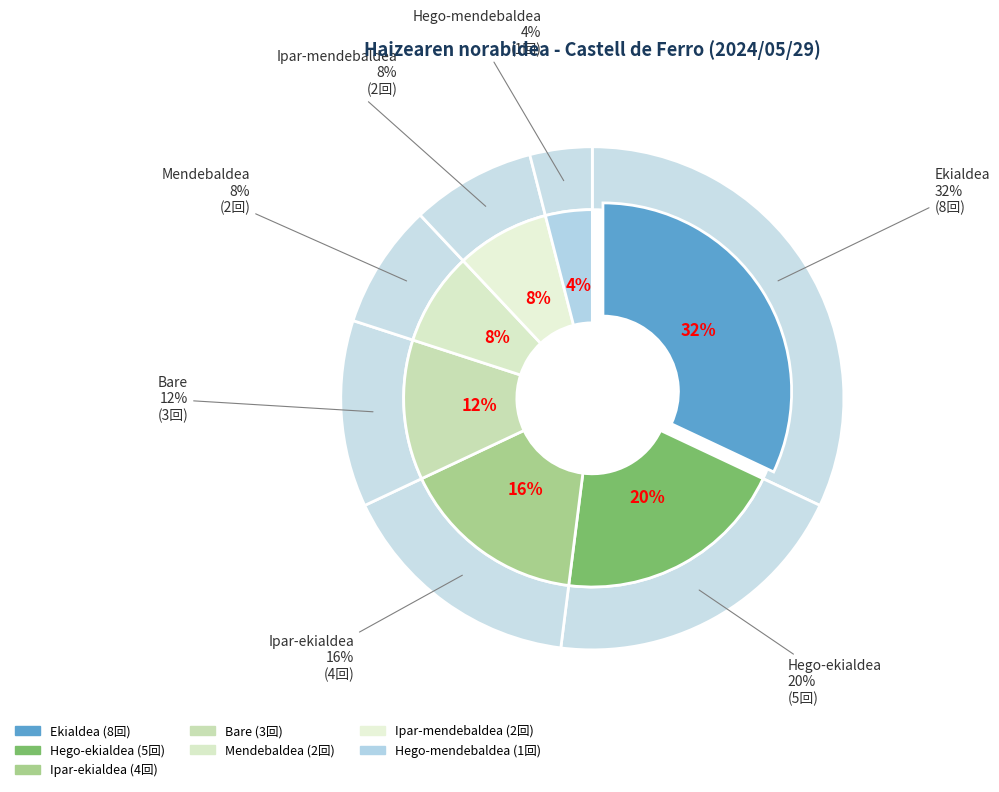

What is the largest slice in the pie chart?

Ekialdea